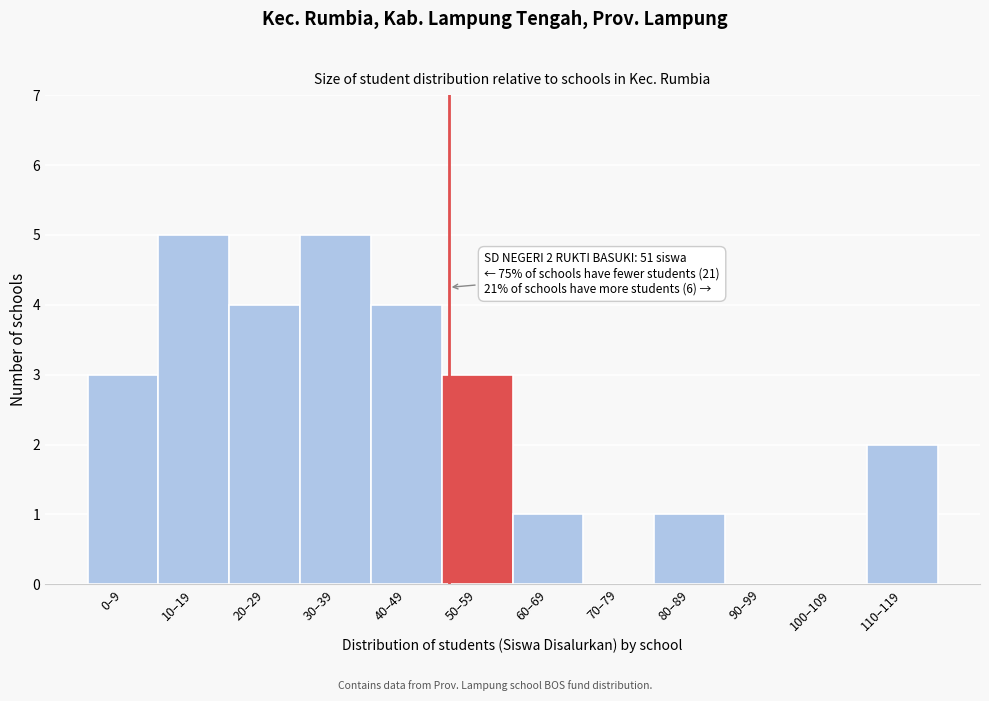

Reading right to left, transcribe all the data shown in this chart.

110–119=2	100–109=0	90–99=0	80–89=1	70–79=0	60–69=1	50–59=3	40–49=4	30–39=5	20–29=4	10–19=5	0–9=3